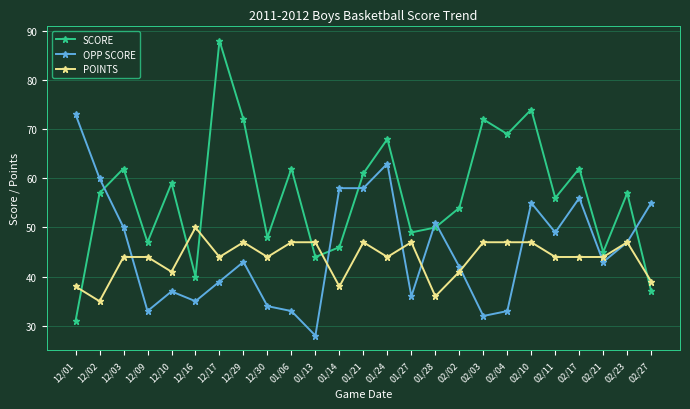

What are all the series names shown in the legend?

SCORE, OPP SCORE, POINTS